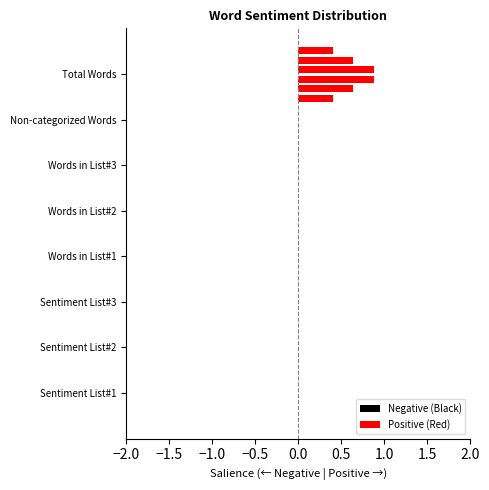

Rank the series by their maximum value, from lowest to highest.

Negative (Black), Positive (Red)